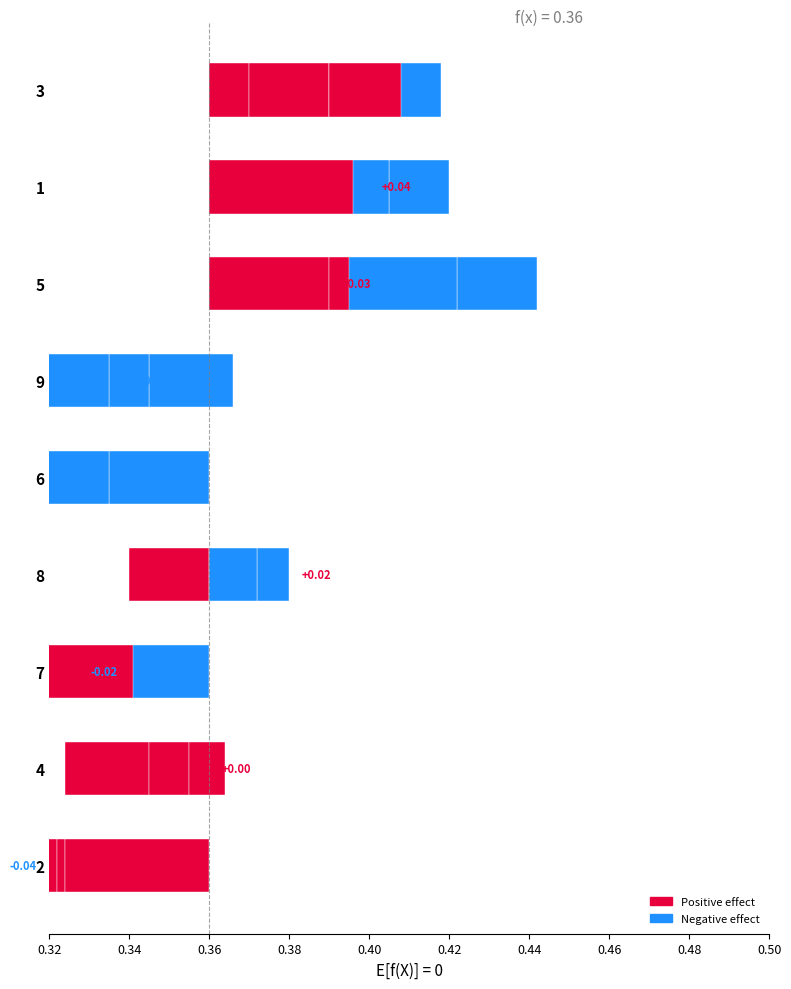

How many data points does each series have?

9